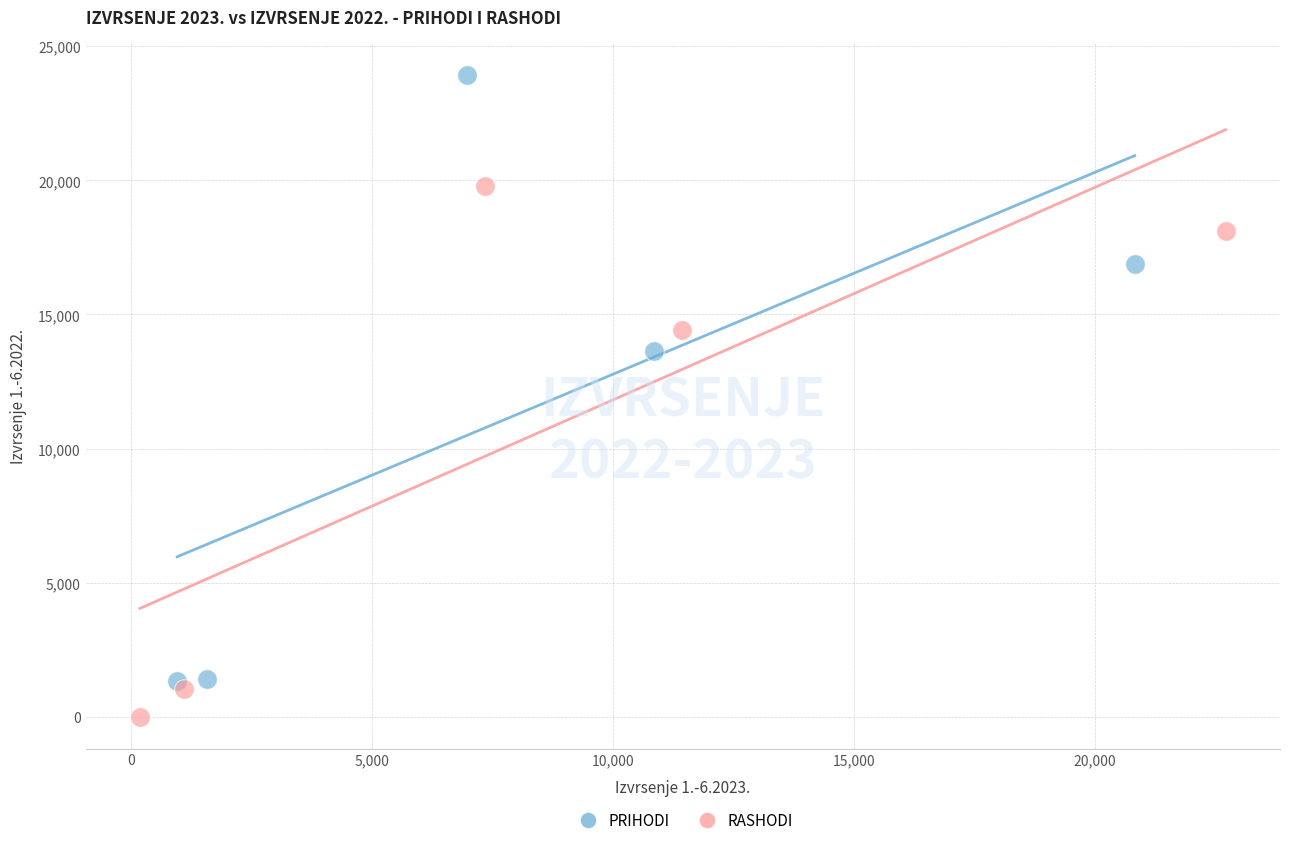

Which series has the largest Y range (max minus min)?

PRIHODI